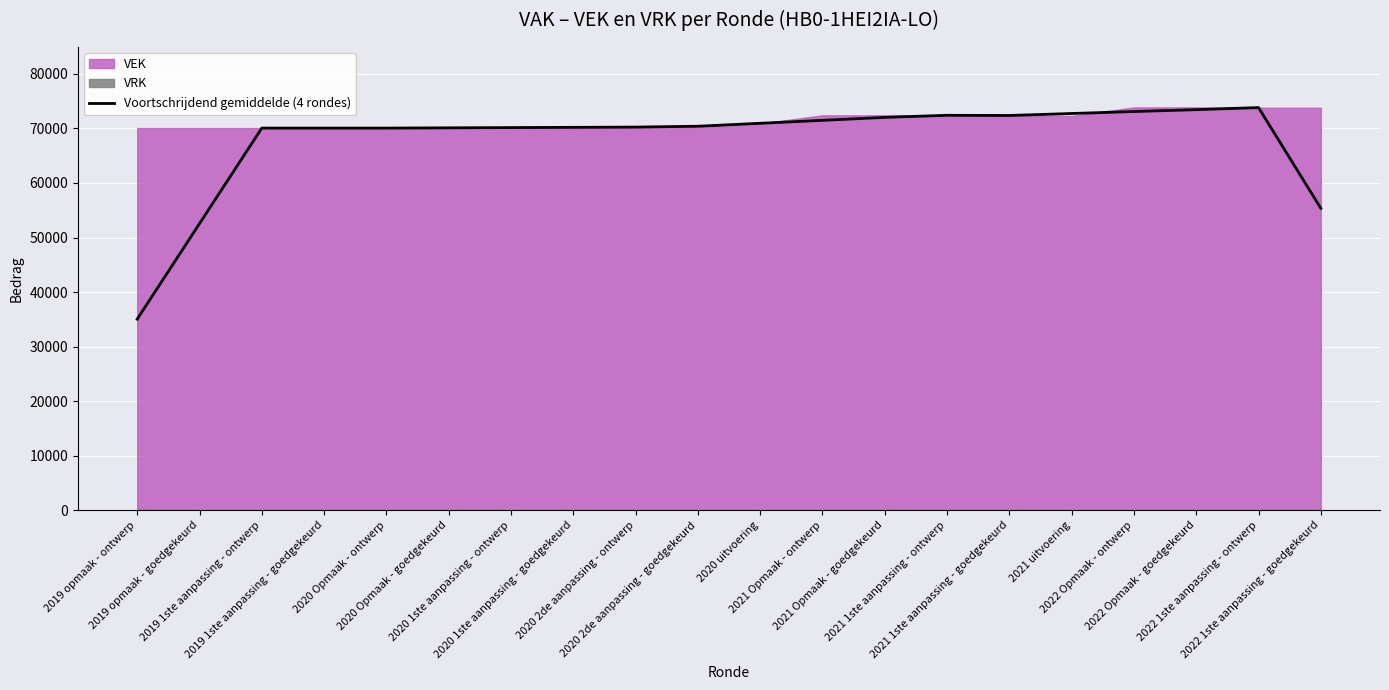

What is the change in value from 2019 opmaak - ontwerp to 2021 1ste aanpassing - goedgekeurd?

+37343.5